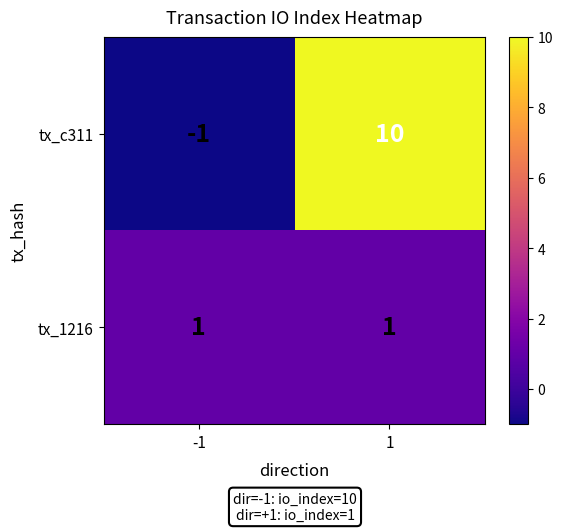

What is the spread (max minus min) of values at 1?

9